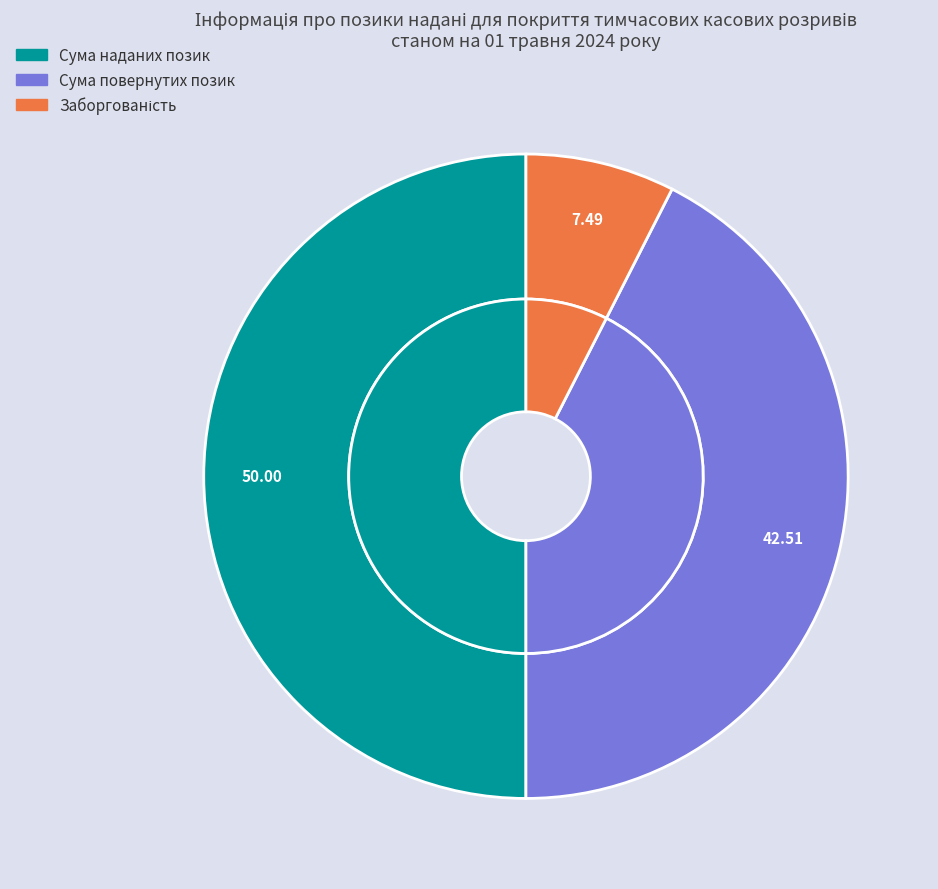

The Сума повернутих позик slice represents 43% of the pie. True or false?

True